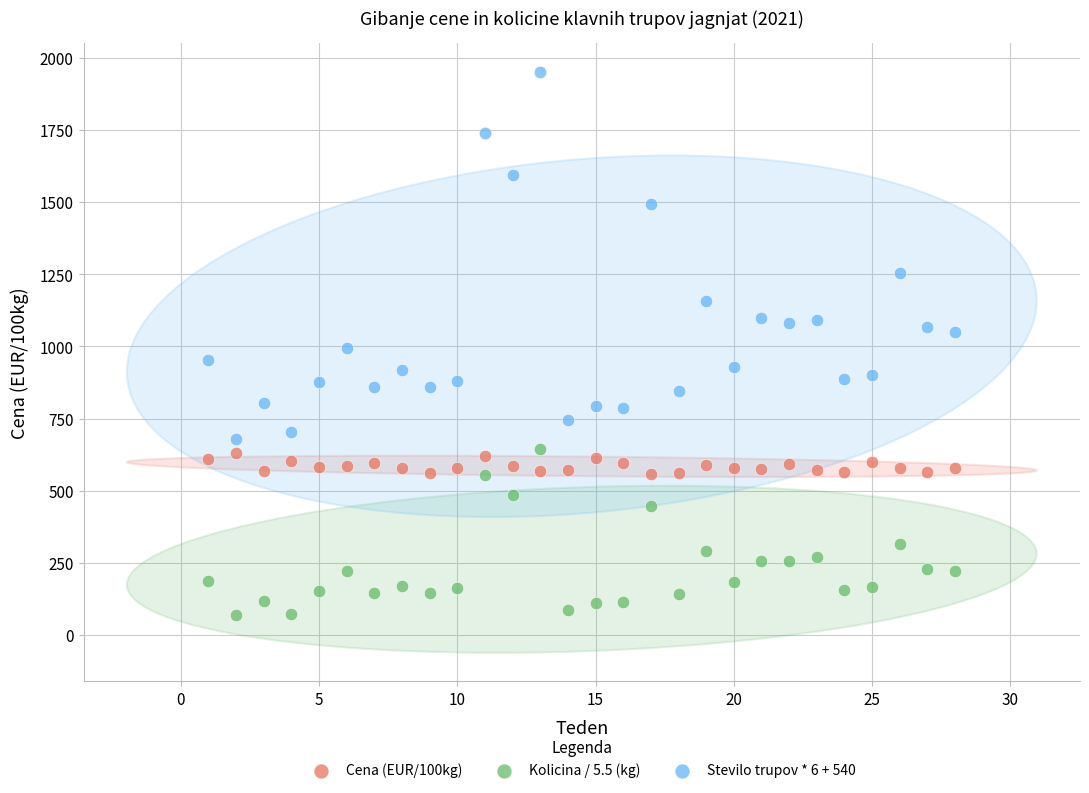

What are all the series names shown in the legend?

Cena (EUR/100kg), Kolicina / 5.5 (kg), Stevilo trupov * 6 + 540